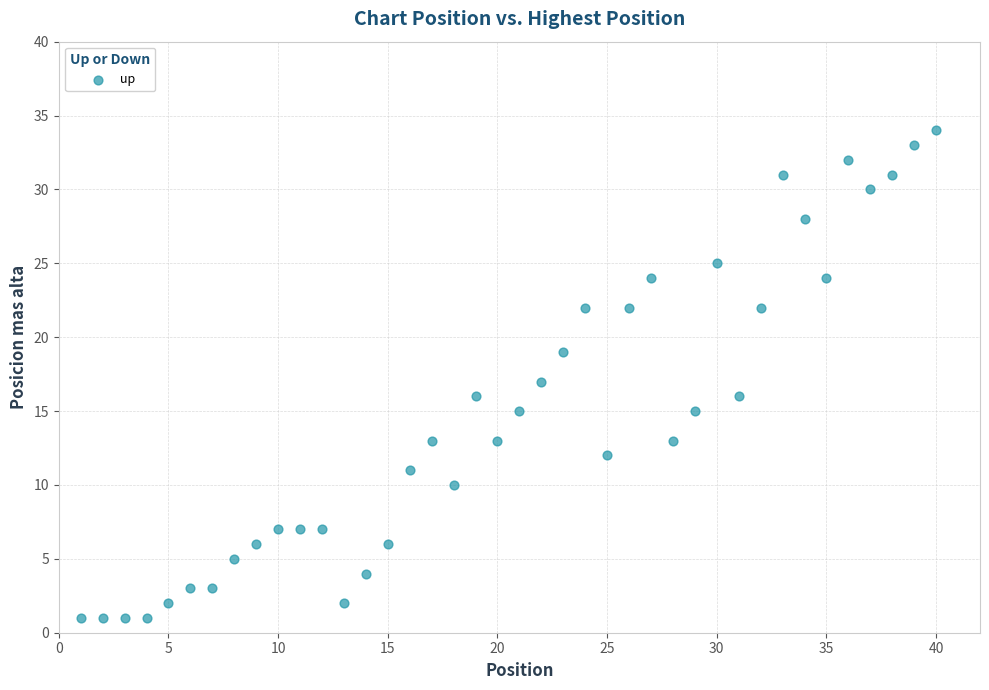

What is the range of X values (max minus min)?

39